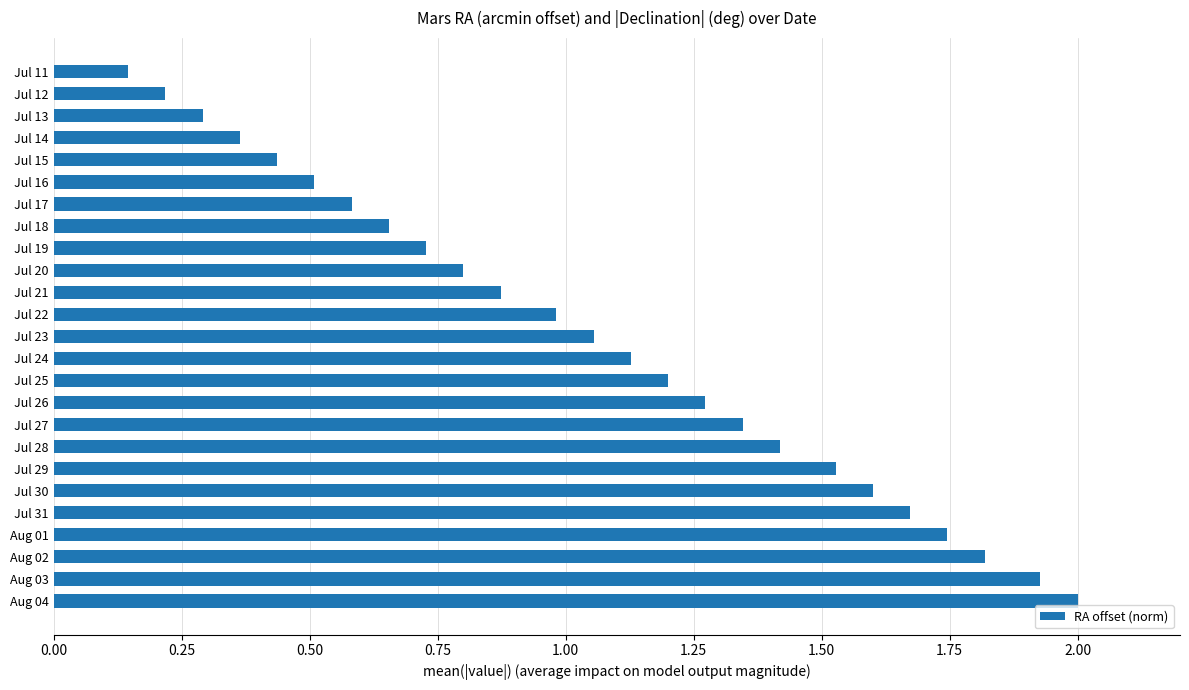

Rank the categories by value from highest to lowest.

Aug 04, Aug 03, Aug 02, Aug 01, Jul 31, Jul 30, Jul 29, Jul 28, Jul 27, Jul 26, Jul 25, Jul 24, Jul 23, Jul 22, Jul 21, Jul 20, Jul 19, Jul 18, Jul 17, Jul 16, Jul 15, Jul 14, Jul 13, Jul 12, Jul 11